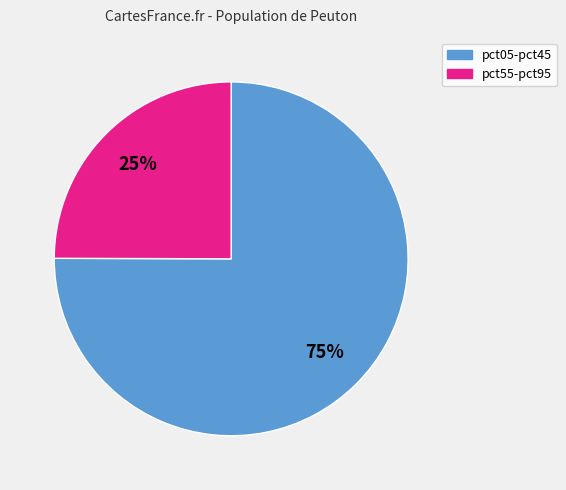

To the nearest percent, what portion does pct55-pct95 represent?

25%